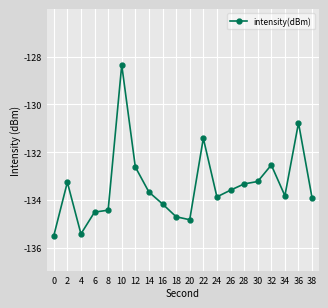

At which label does the data first exceed -133?

10